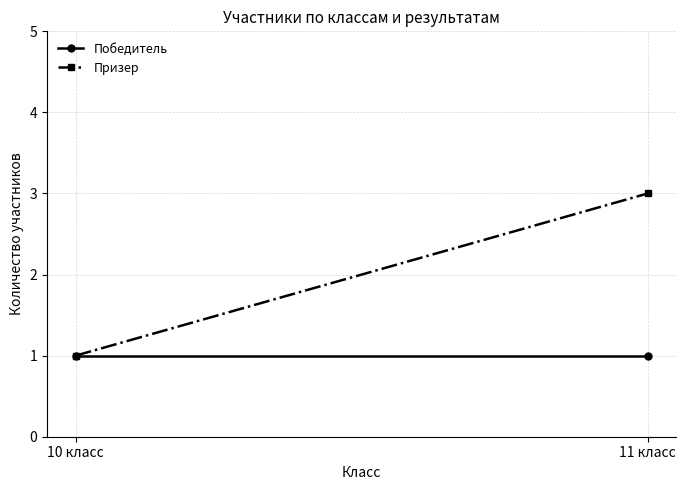

At which label does Победитель reach its peak?

10 класс